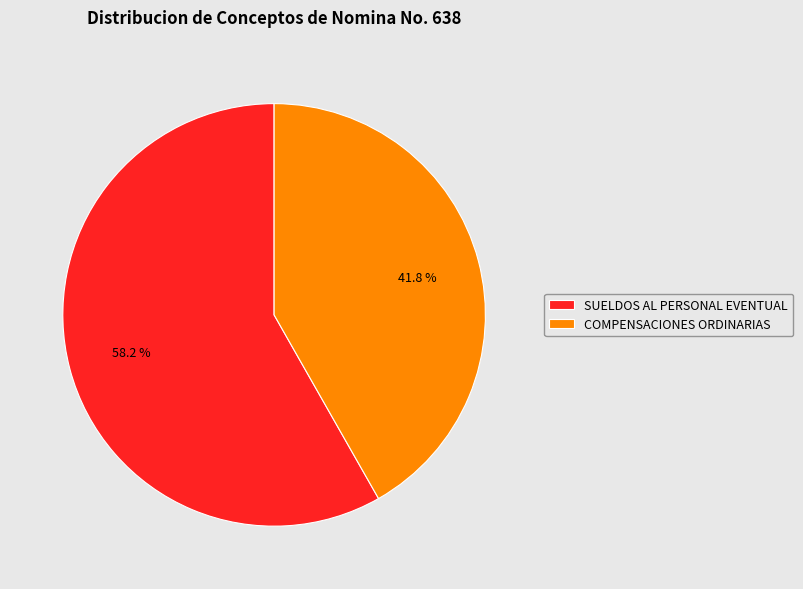

To the nearest percent, what portion does SUELDOS AL PERSONAL EVENTUAL represent?

58%